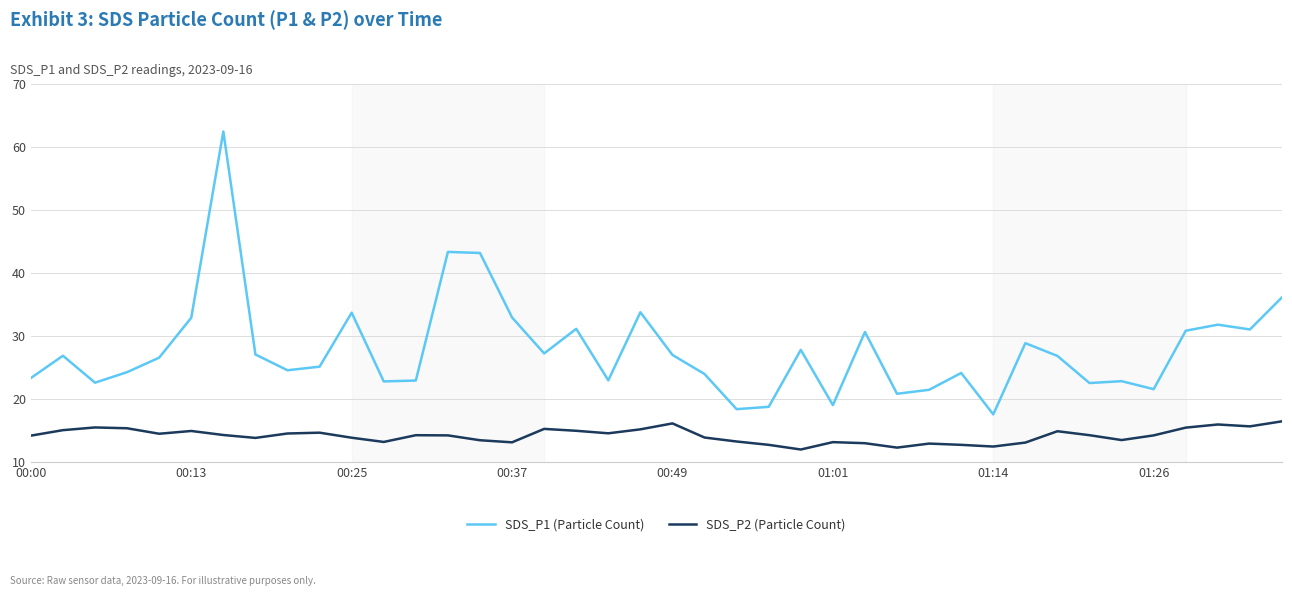

Which series has the largest range (max minus min)?

SDS_P1 (Particle Count)